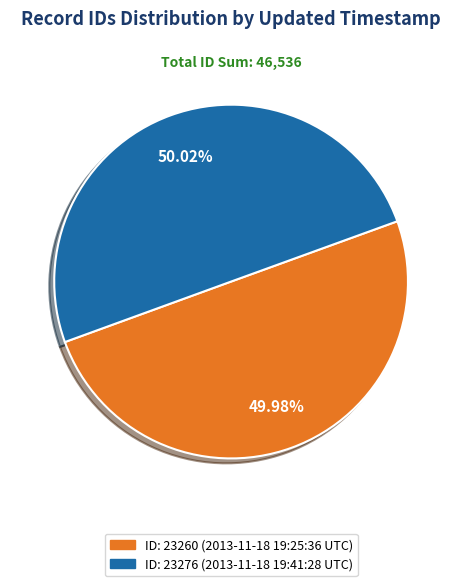

Is there a majority slice in this chart?

Yes